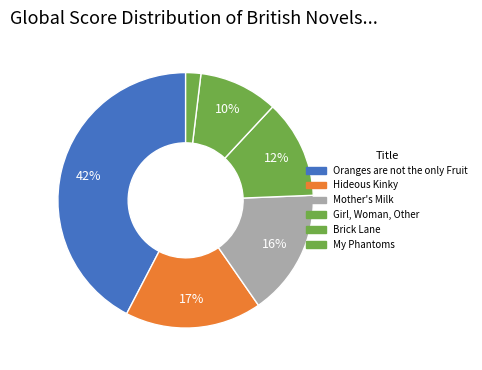

How many segments does this pie chart have?

6